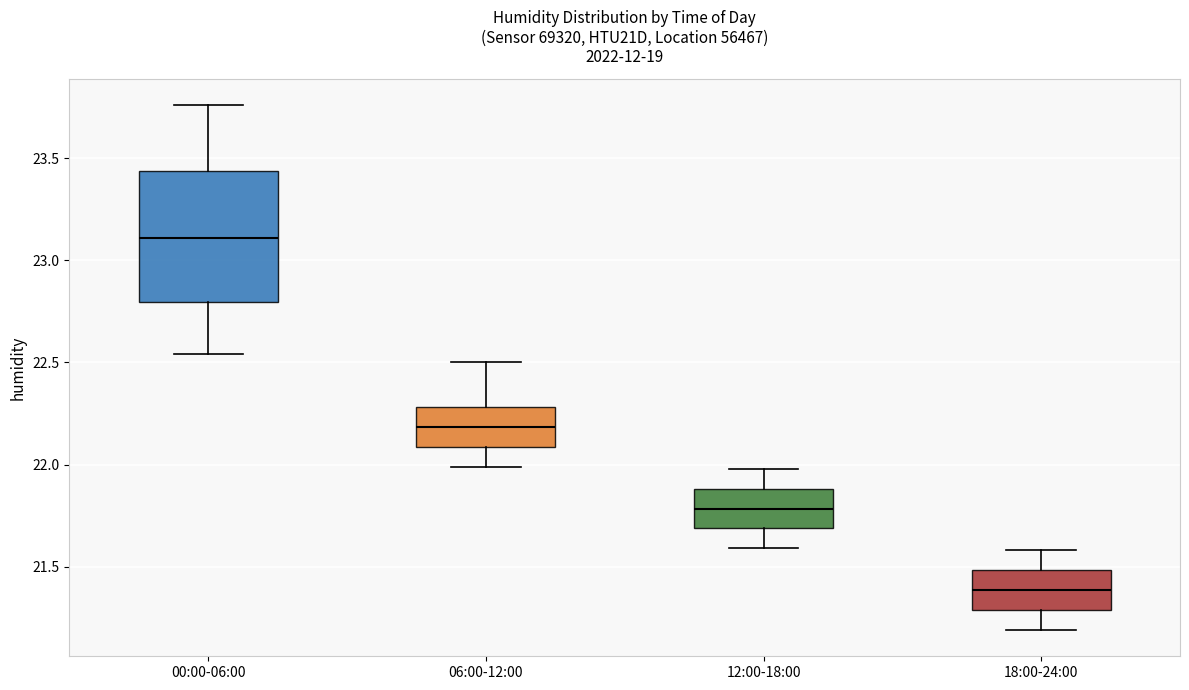

Reading left to right, read every box against the y-axis: the position of its median line, the range the box covers, and the ends of its whiskers. The values are not printed on the chart, so give them approximately, as read against the axis.

00:00-06:00: median 23.10, box 22.80 to 23.45, whiskers 22.55 to 23.75
06:00-12:00: median 22.20, box 22.10 to 22.30, whiskers 22.00 to 22.50
12:00-18:00: median 21.80, box 21.70 to 21.90, whiskers 21.60 to 22.00
18:00-24:00: median 21.40, box 21.30 to 21.50, whiskers 21.20 to 21.60